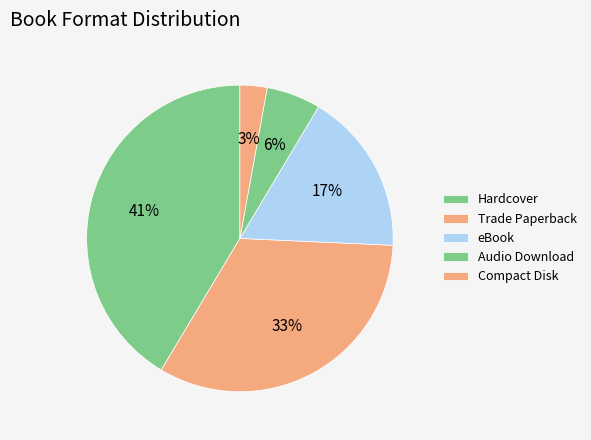

How many segments does this pie chart have?

5